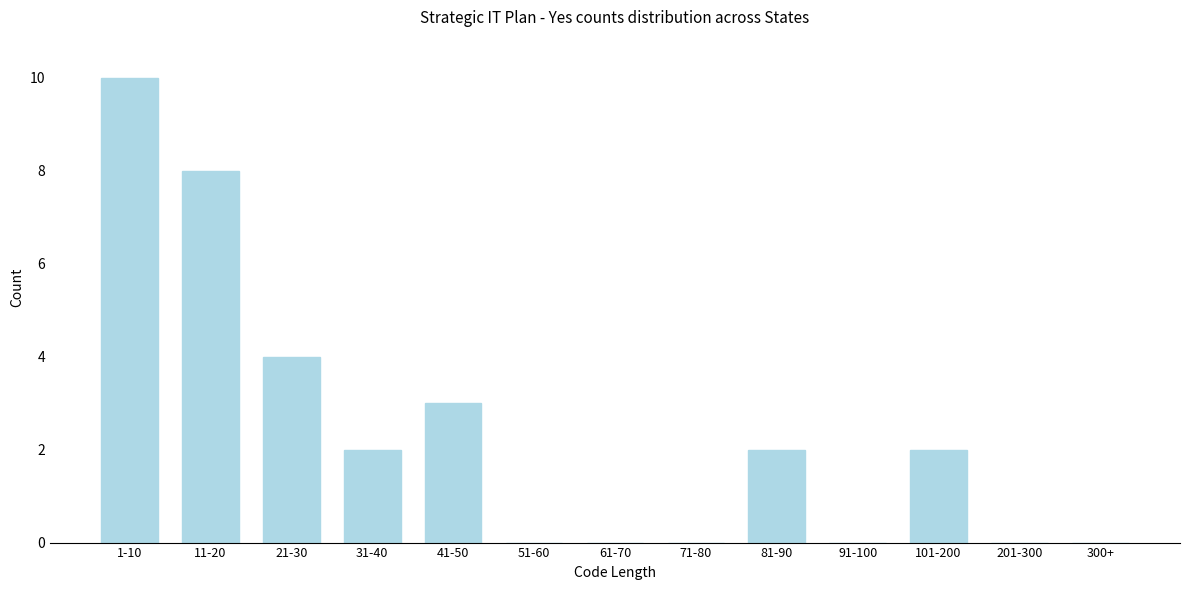

Reading left to right, transcribe all the data shown in this chart.

1-10=10	11-20=8	21-30=4	31-40=2	41-50=3	51-60=0	61-70=0	71-80=0	81-90=2	91-100=0	101-200=2	201-300=0	300+=0